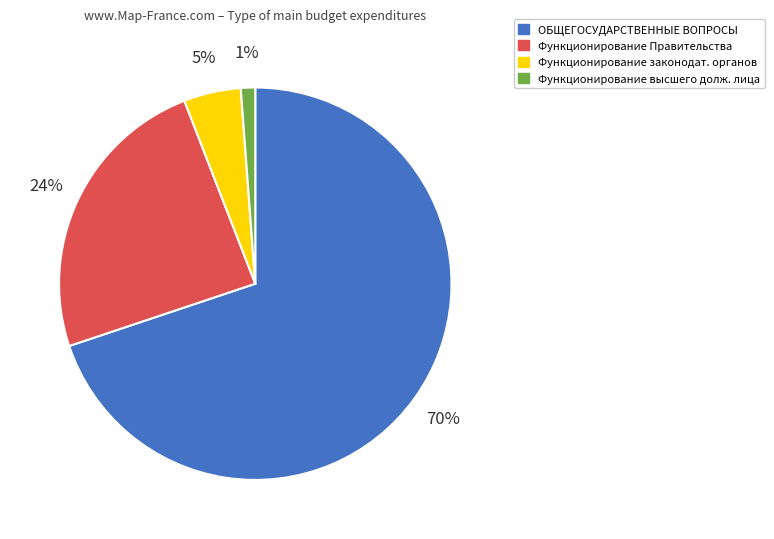

Rank the categories by value from highest to lowest.

ОБЩЕГОСУДАРСТВЕННЫЕ ВОПРОСЫ, Функционирование Правительства, Функционирование законодат. органов, Функционирование высшего долж. лица